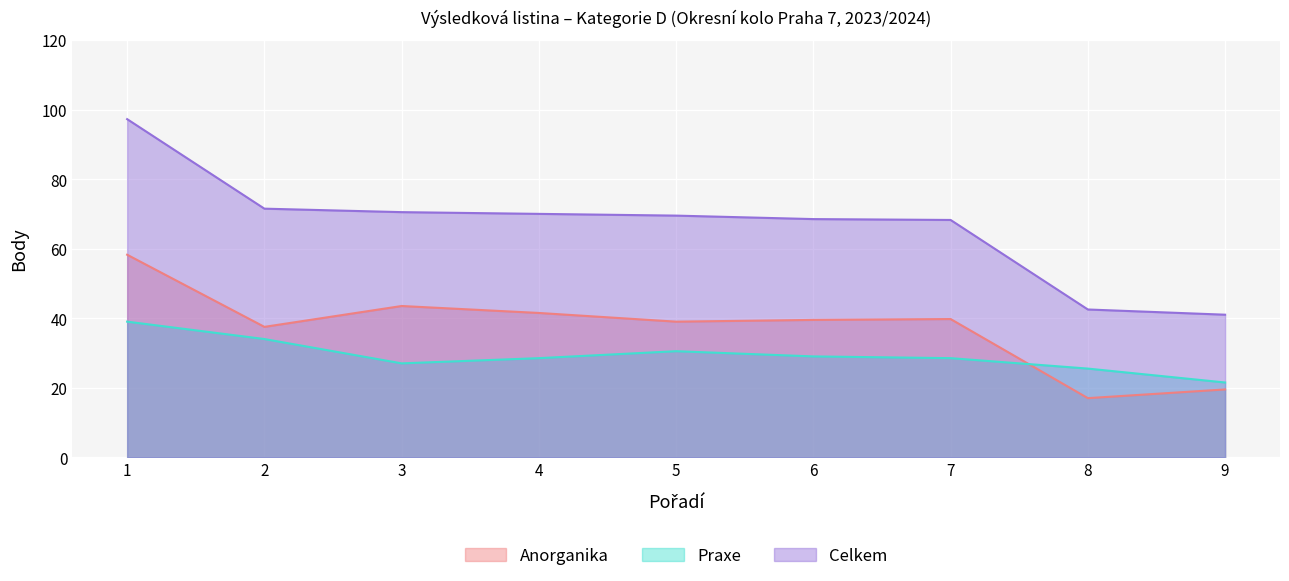

What is the minimum value for Celkem?

41.0